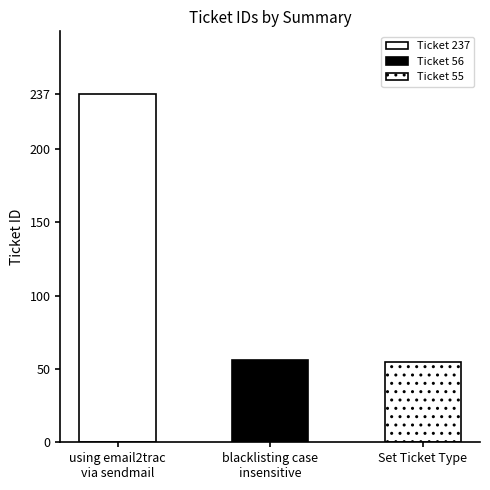

What is the greatest value displayed?

237